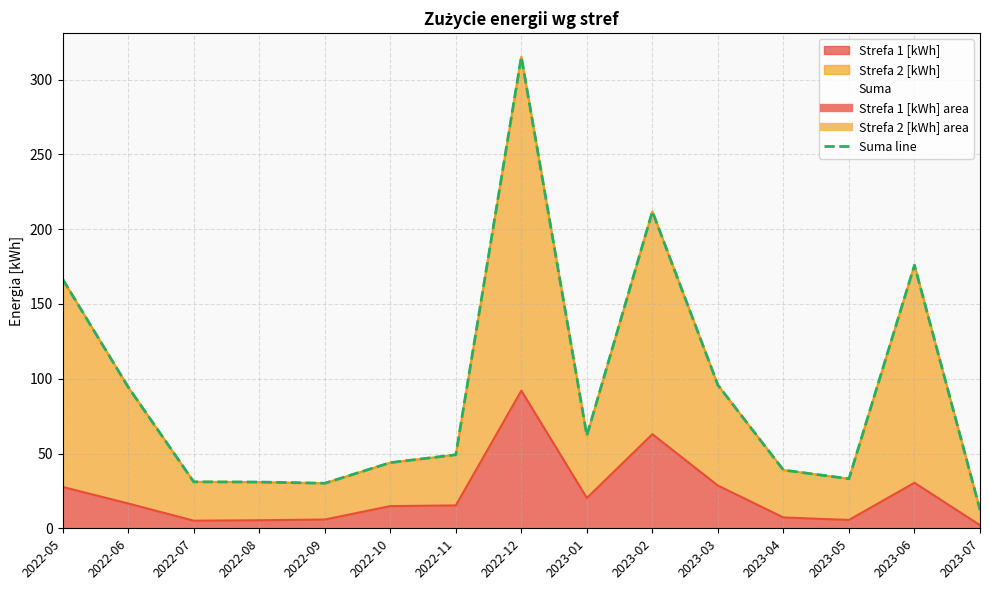

How many lines are shown in the chart?

3